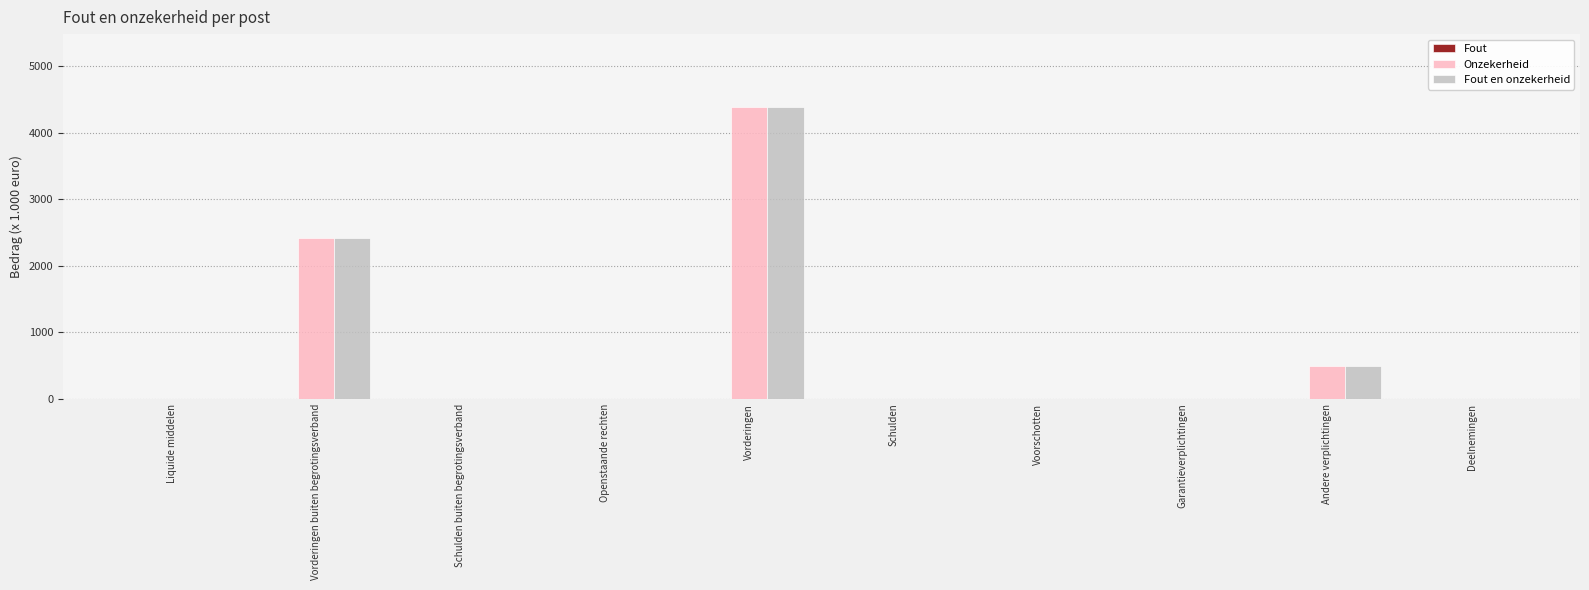

What is the maximum value shown in the chart?

4389